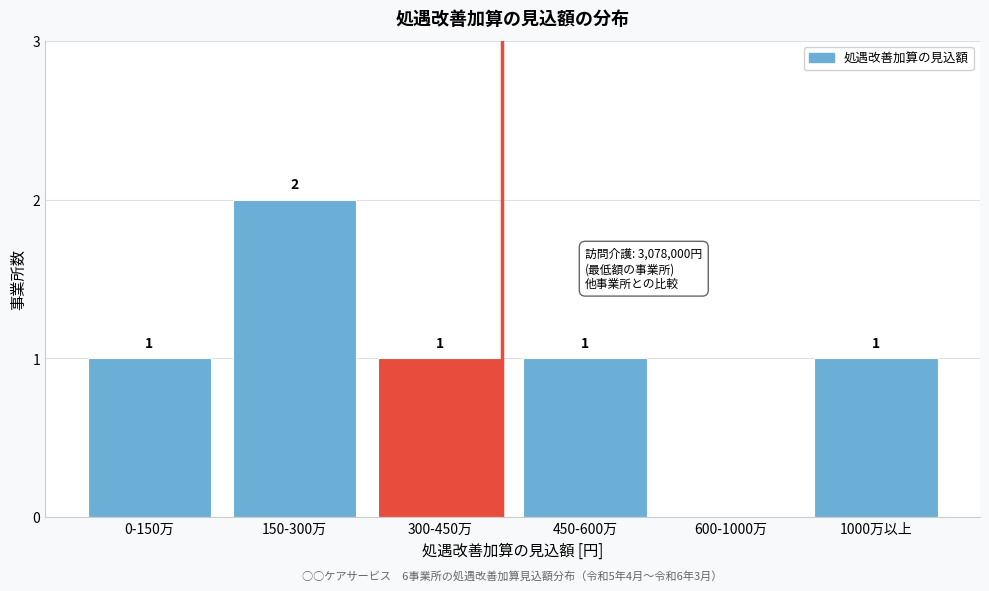

Reading right to left, list all the values displayed in this chart.

1000万以上=1	600-1000万=0	450-600万=1	300-450万=1	150-300万=2	0-150万=1